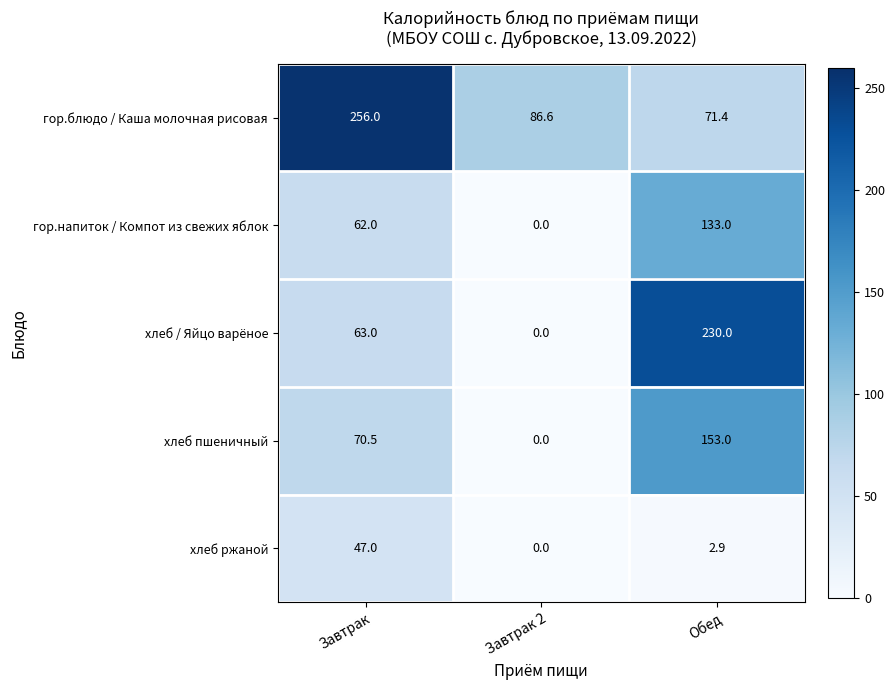

How many data points in хлеб / Яйцо варёное are less than 63?

1